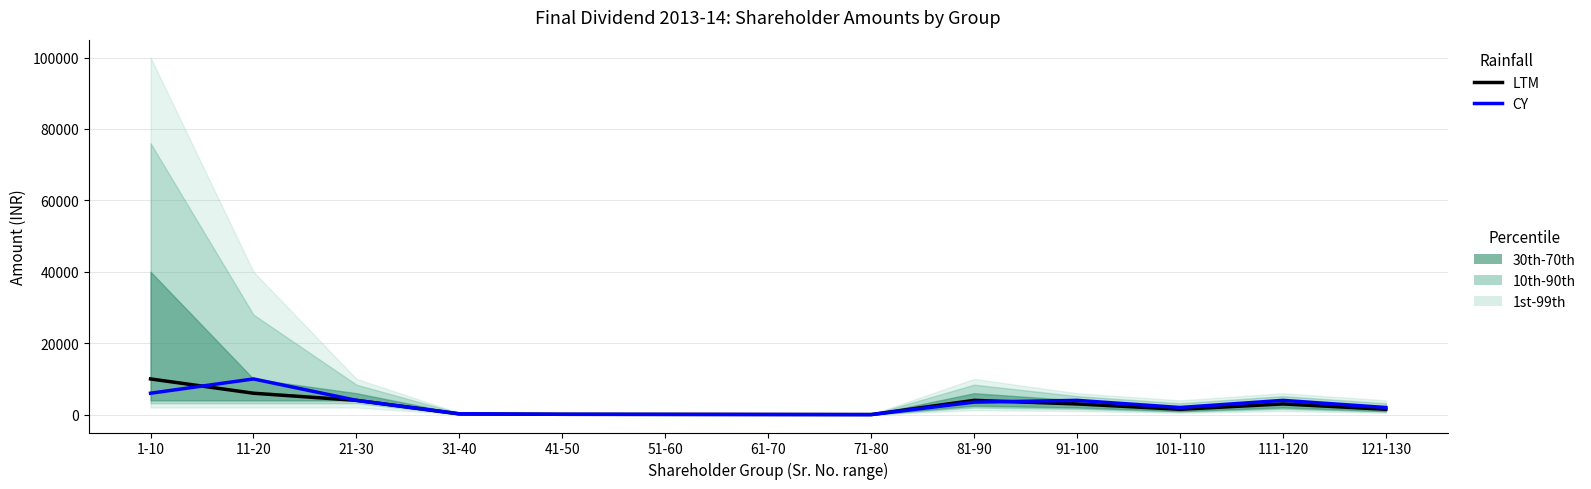

Reading left to right, transcribe all the data shown in this chart.

LTM: 10000	6000	4000	200	100	80	50	20	4000	3000	1500	3000	1500
CY: 6000	10000	4000	250	100	65	40	15	3500	4000	2000	4000	2000